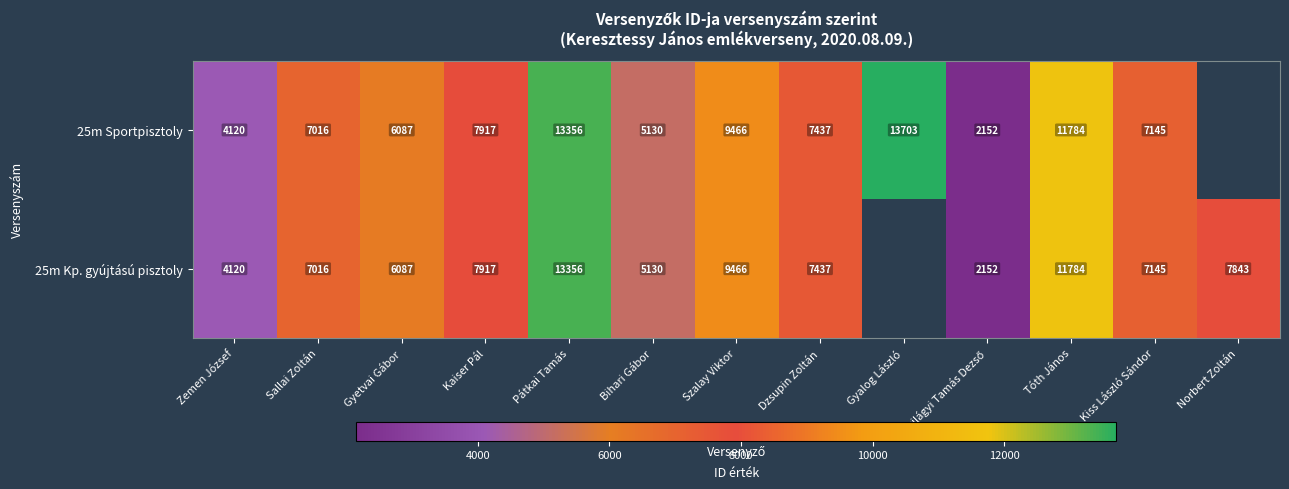

At which category is the sum across all series the highest?

Pátkai Tamás